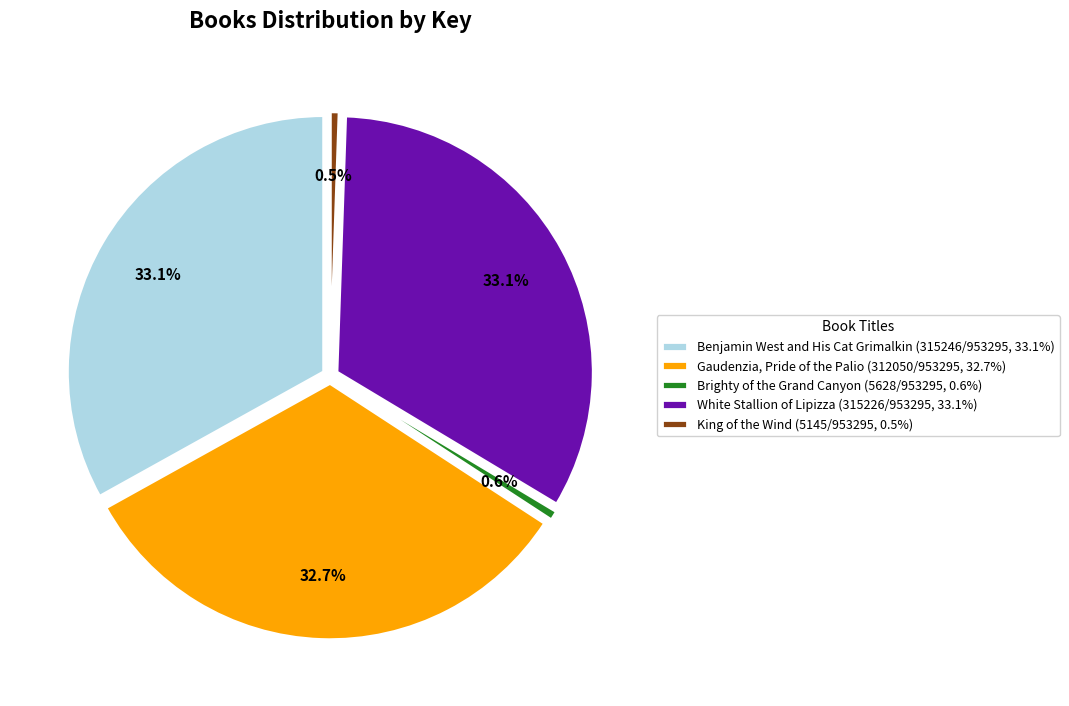

How many slices are in this pie chart?

5